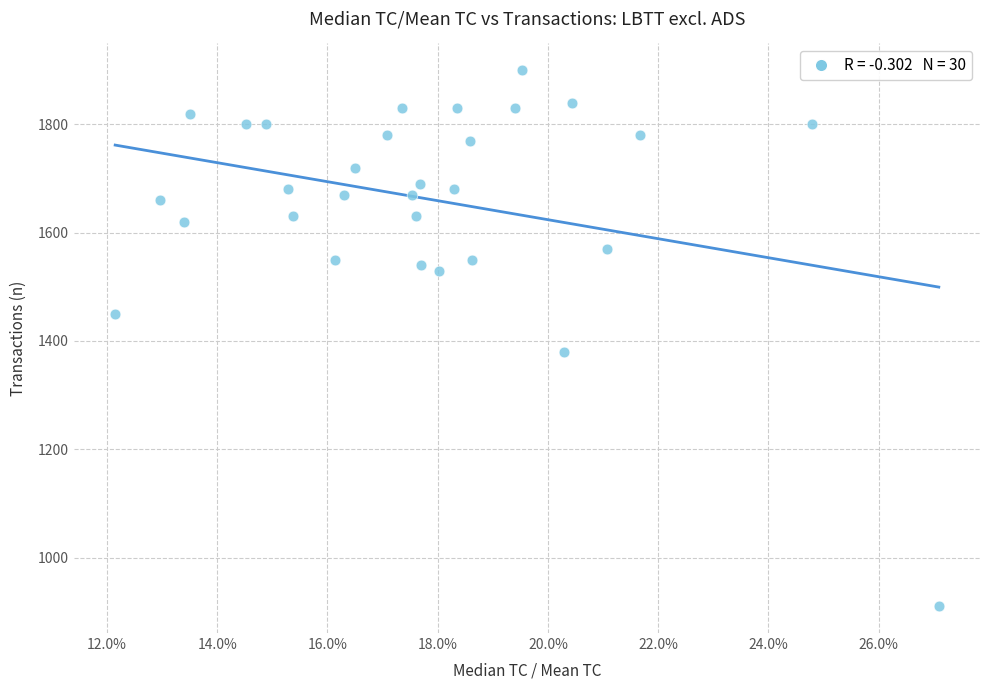

What is the range of Y values (max minus min)?

990